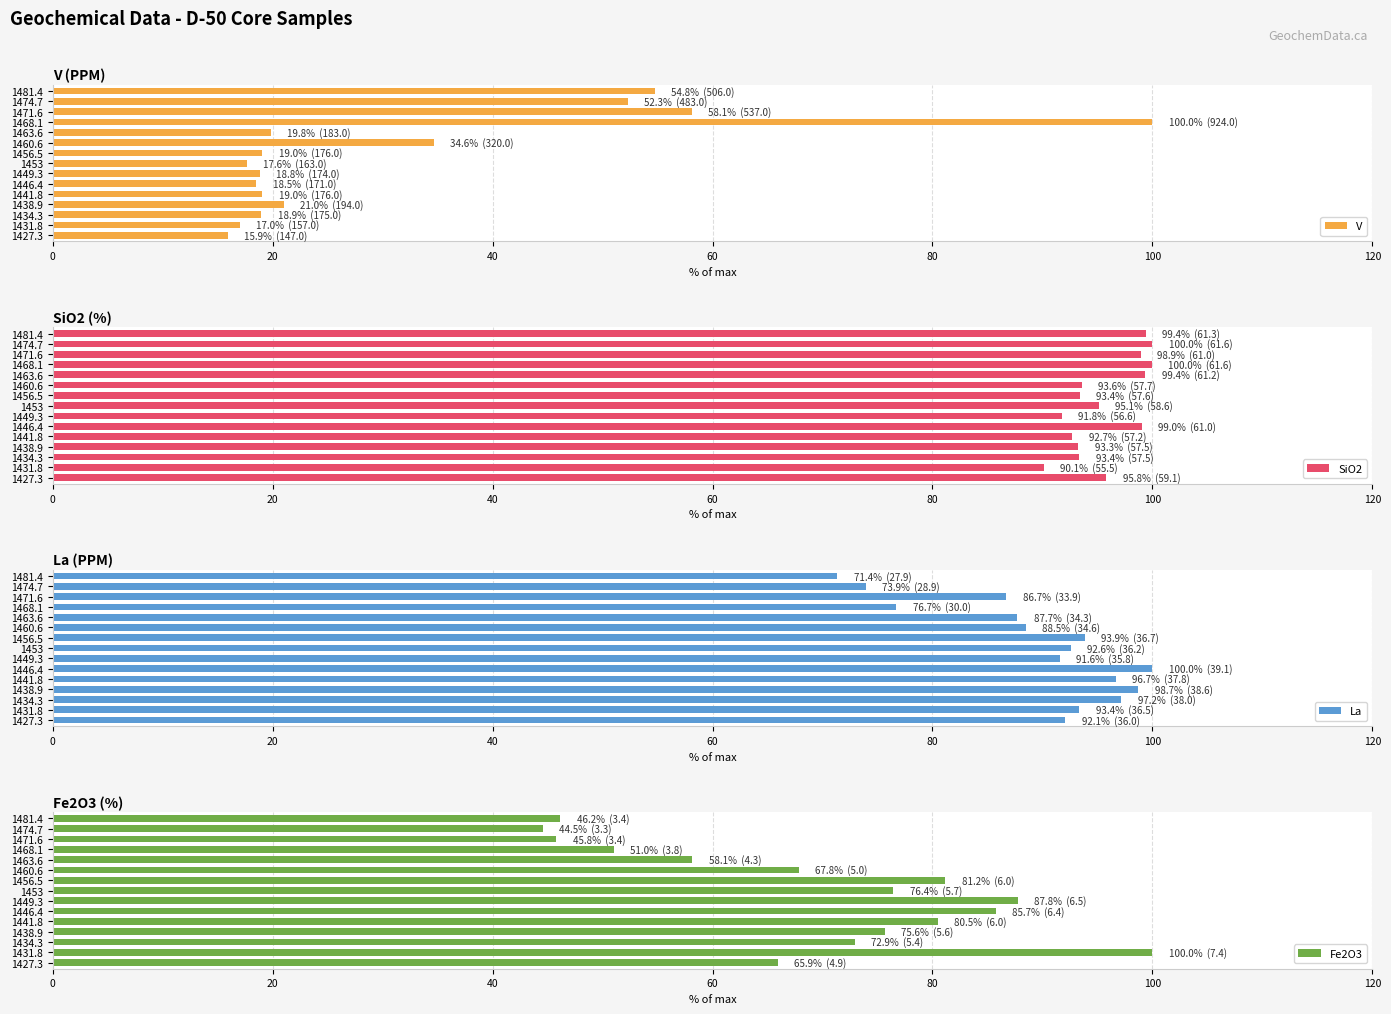

Which series has the largest total across all categories?

SiO2